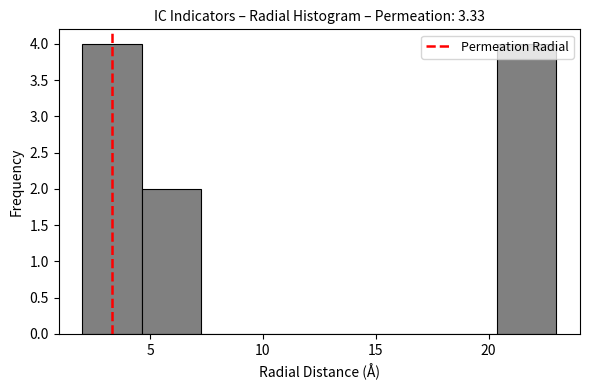

Reading left to right, transcribe this chart: for each bar, give the range it covers on the x-axis and its height. Neither the bar edges nor the heights are printed on the chart, so give them approximately, as read against the axes.

2.0 to 4.5: 4
4.5 to 7.5: 2
7.5 to 10.0: 0
10.0 to 12.5: 0
12.5 to 15.0: 0
15.0 to 18.0: 0
18.0 to 20.5: 0
20.5 to 23.0: 4